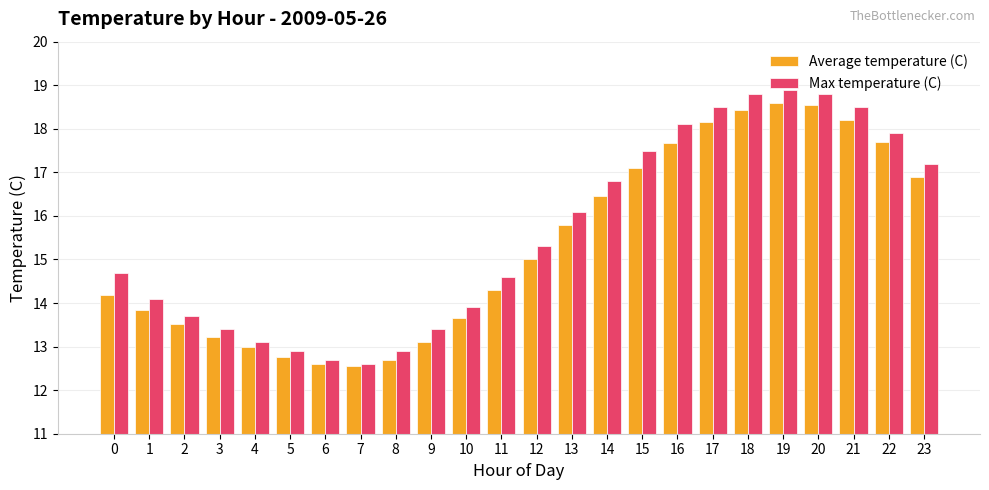

Is it true that Average temperature (C) equals 6.0 at 4?

False